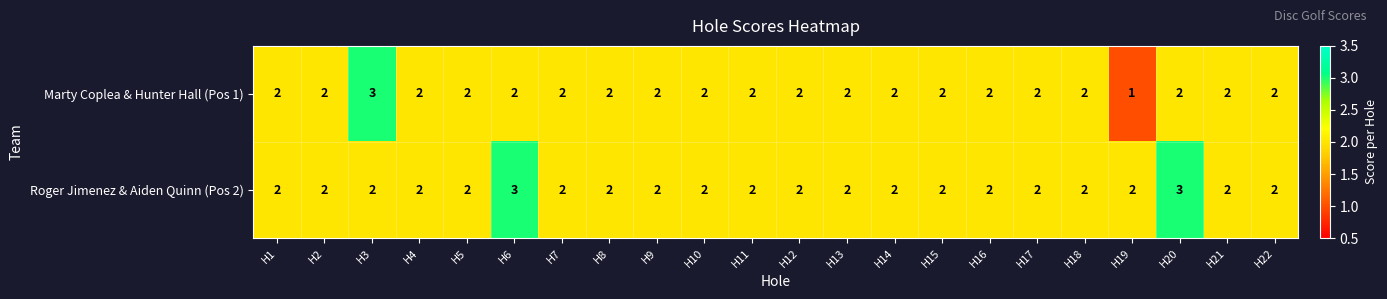

How many categories are shown in the chart?

22